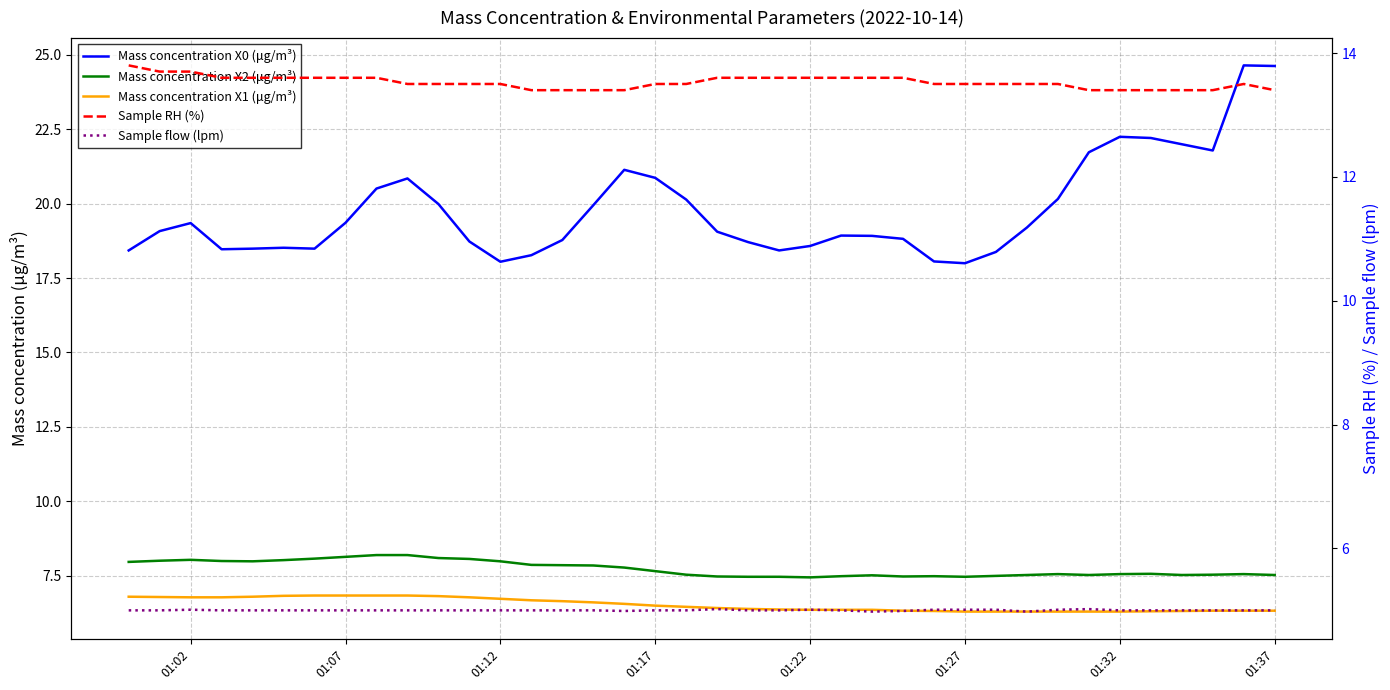

Where is Mass concentration X2 (μg/m³) nearest to the value 7?

01:22